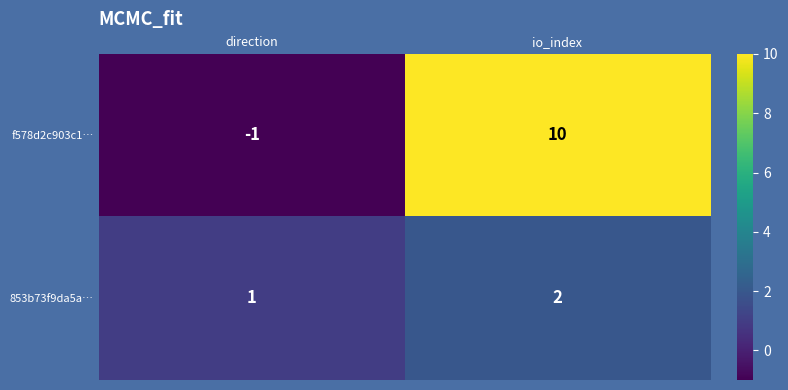

What is the difference between the maximum and minimum values in the f578d2c903c1… series?

11